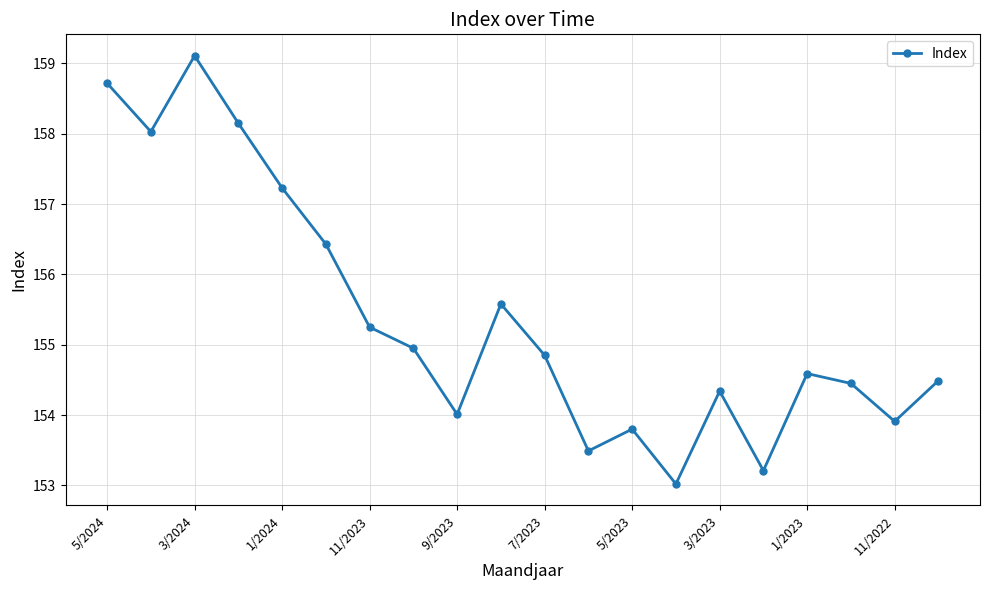

What is the smallest value displayed?

153.0